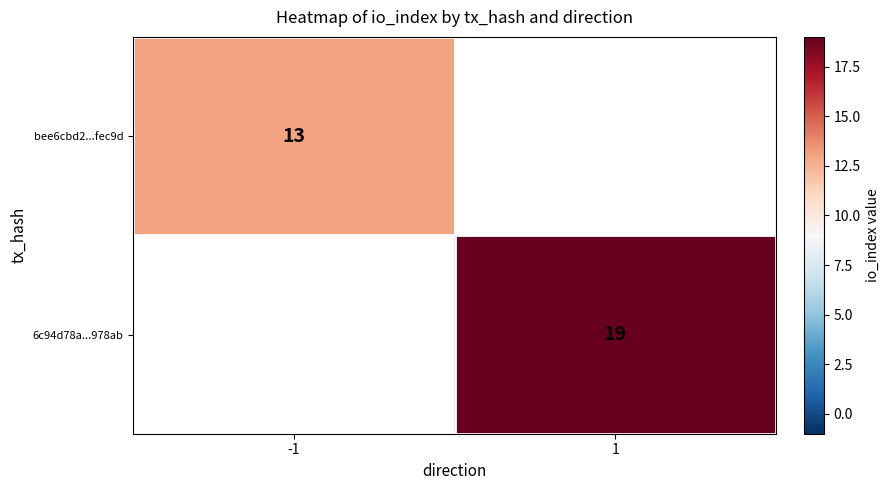

Is it true that 6c94d78a...978ab equals 10 at 1?

False